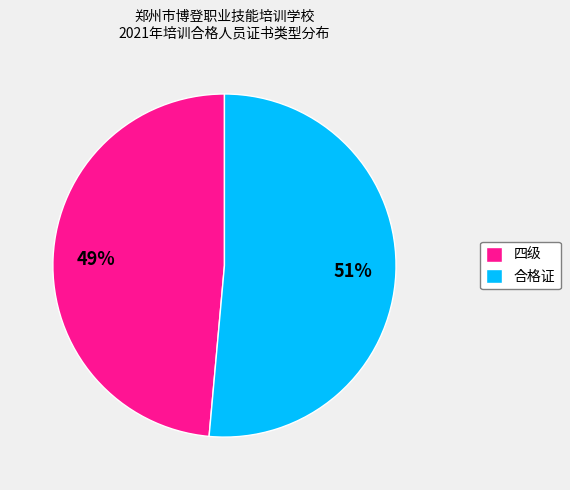

Which category accounts for the majority?

合格证